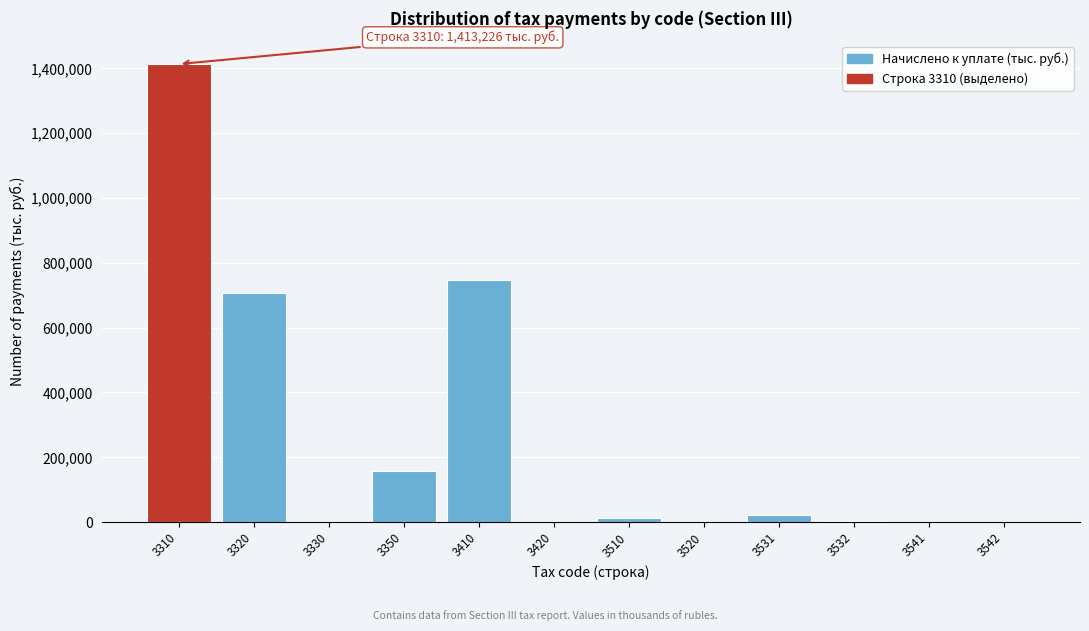

What is the sum of all values?

3065421